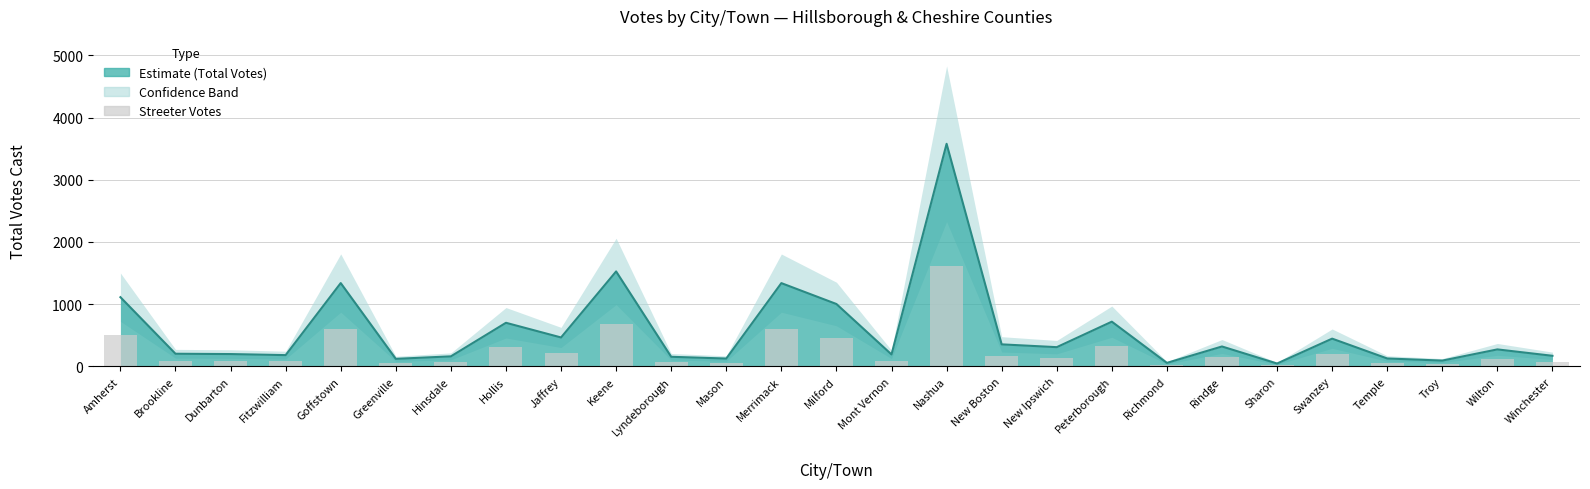

What is the label of the 15th bar from the left?

Mont Vernon